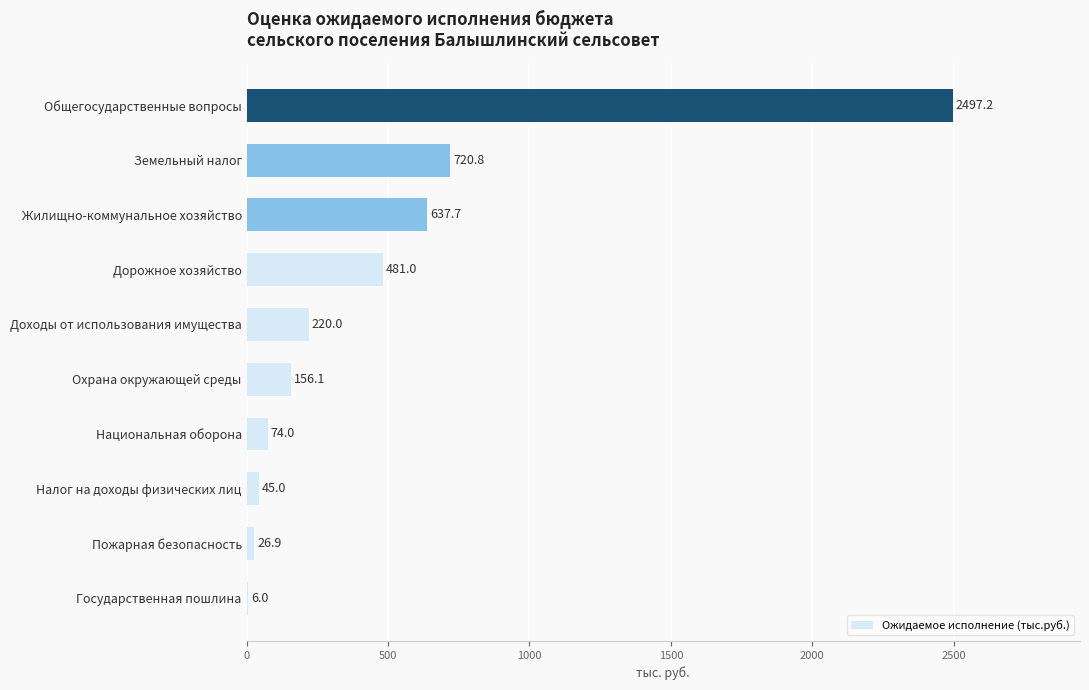

Count the number of data series in this chart.

1